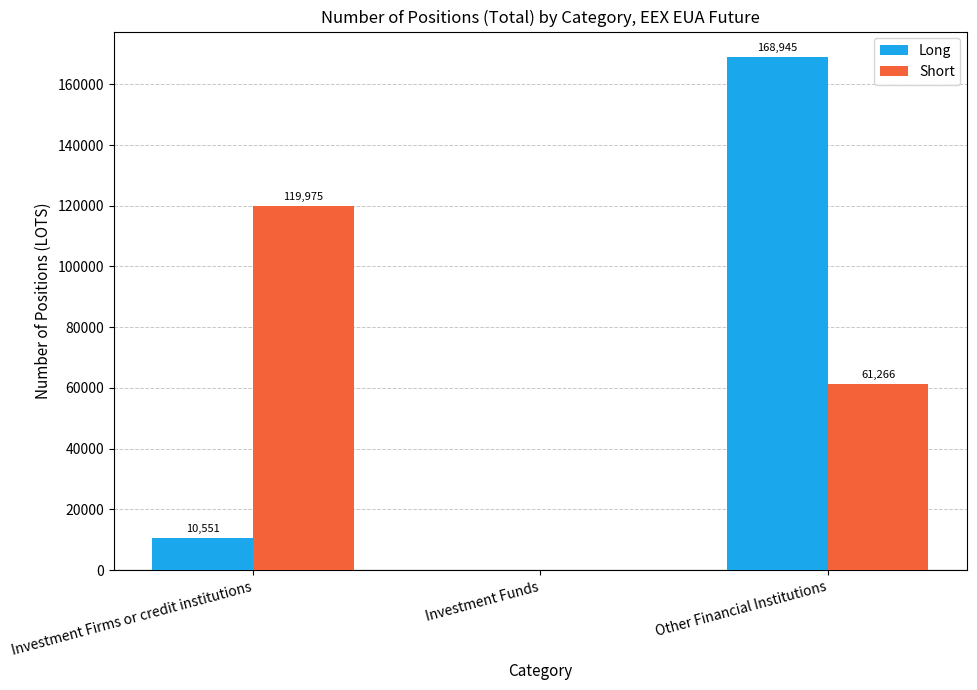

What is the average value of the Short series?

60414